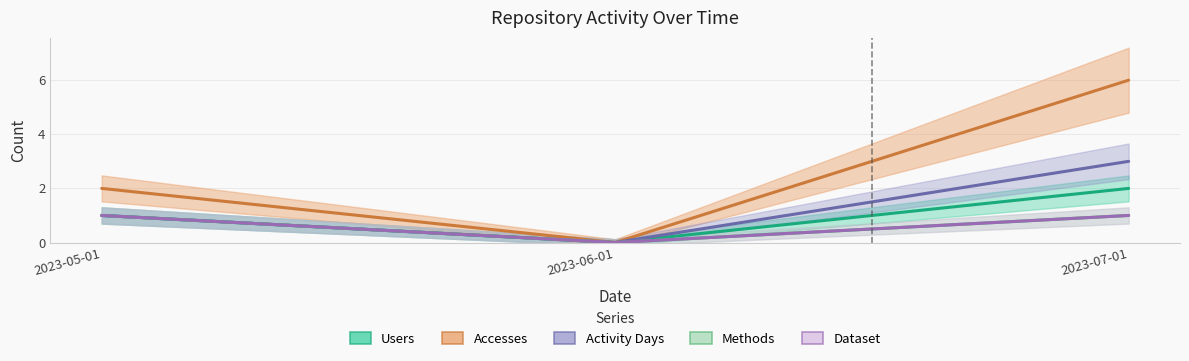

At which label is Dataset closest to 0?

2023-06-01